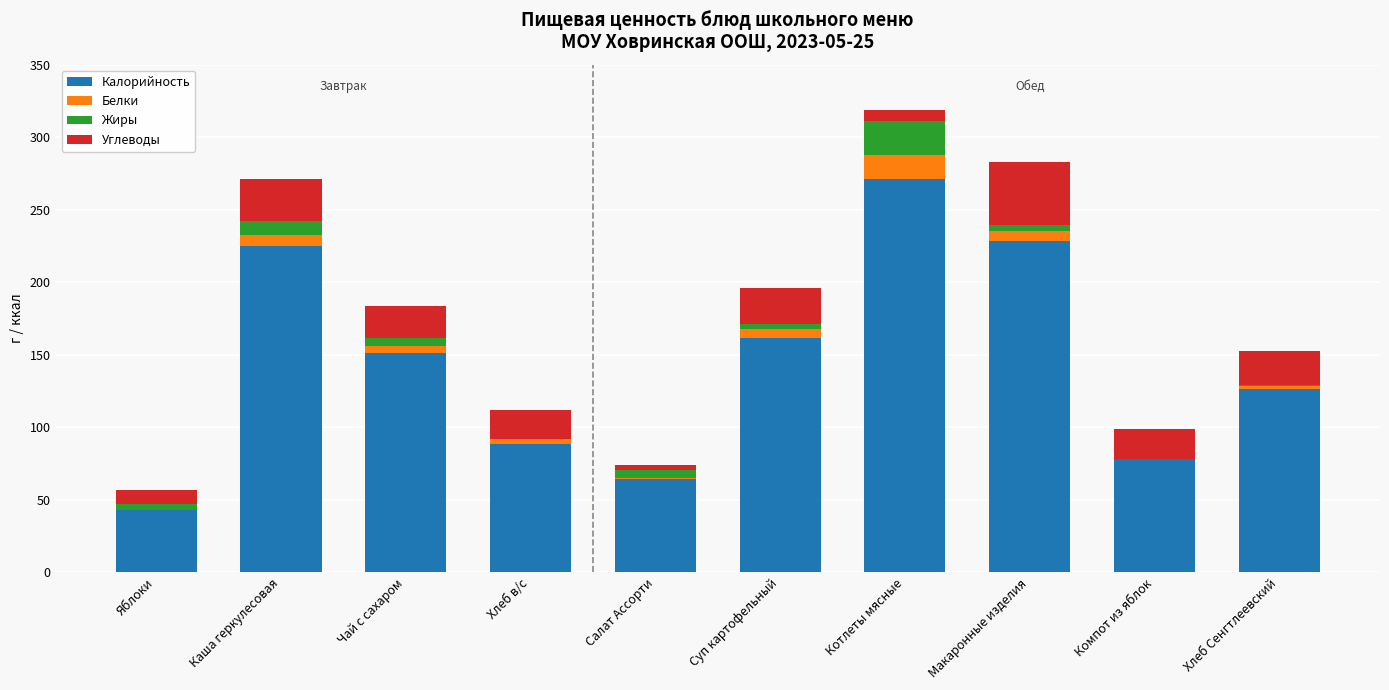

At which category is the sum across all series the highest?

Котлеты мясные